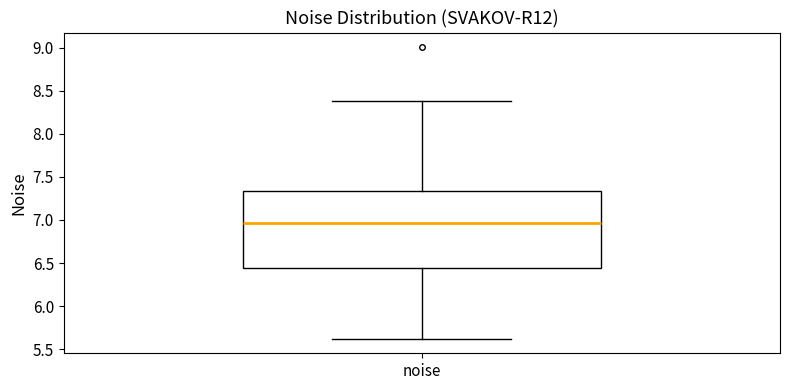

Where is the lower edge of the box for noise on the y-axis? The values are not printed on the chart, so give them approximately, as read against the axis.

6.45